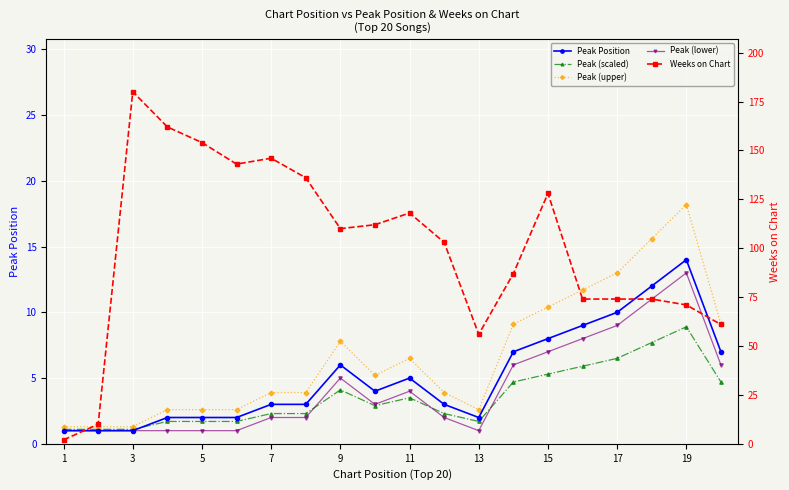

Does the chart display data point markers on the line(s)?

Yes